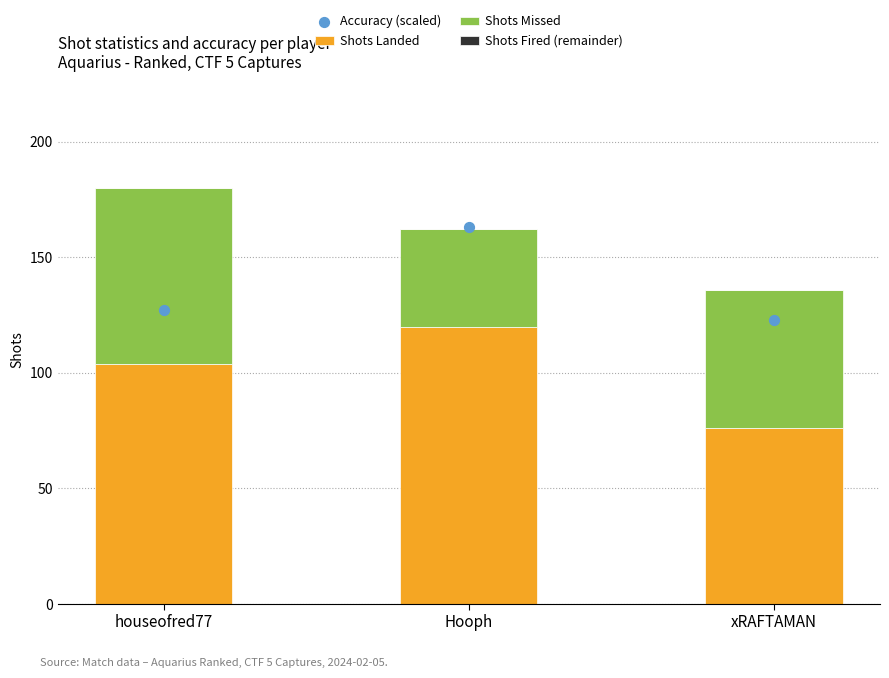

What is the total value across all series at houseofred77?

307.1